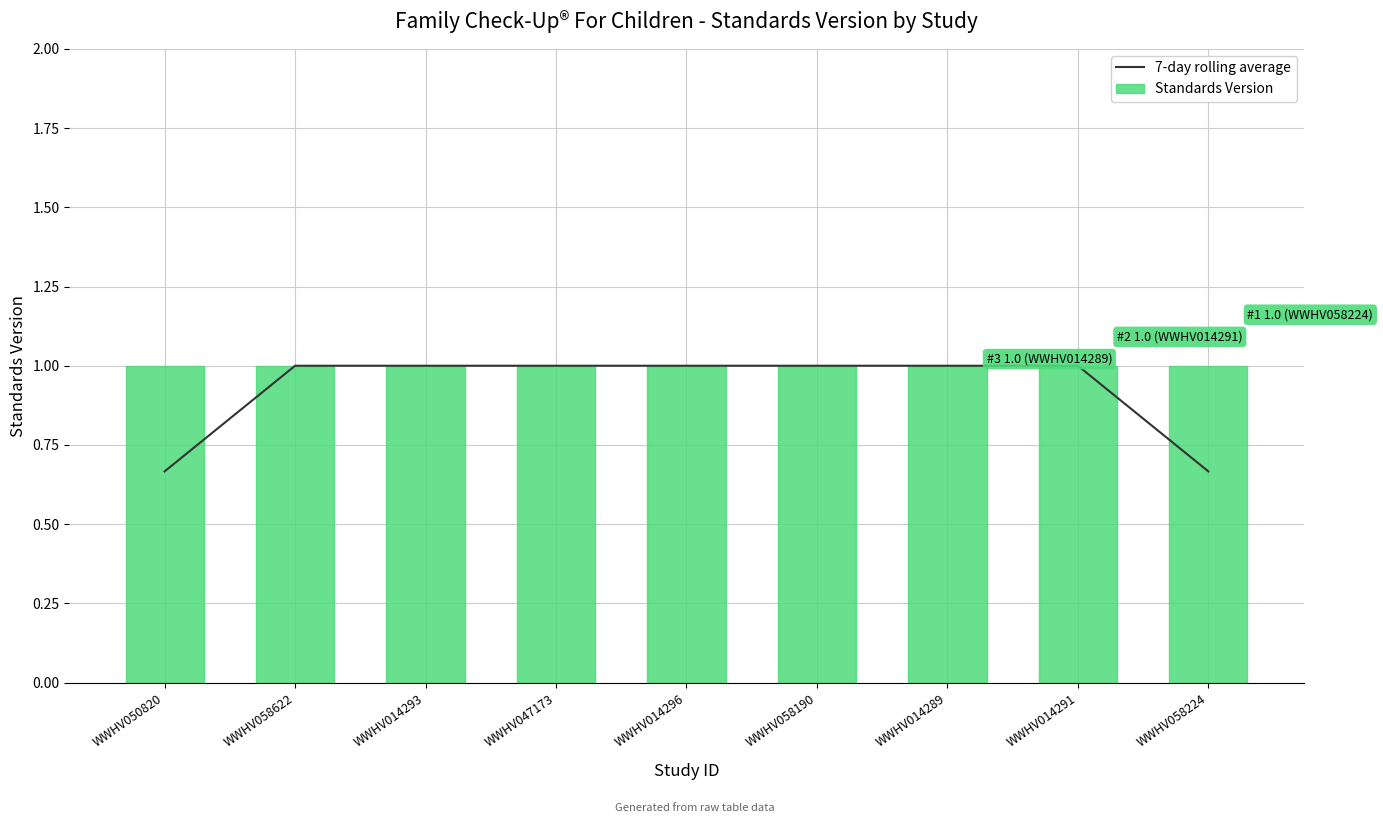

At how many categories does at least one series exceed 0?

9